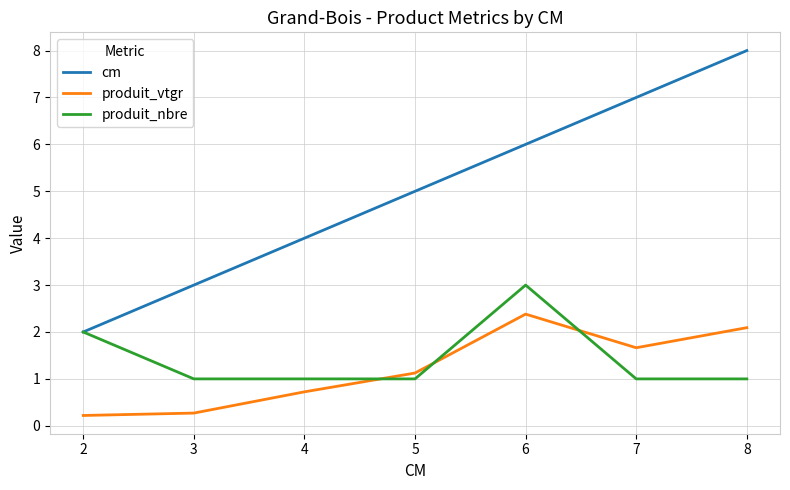

Count the cm values in the range 3 to 7.

5